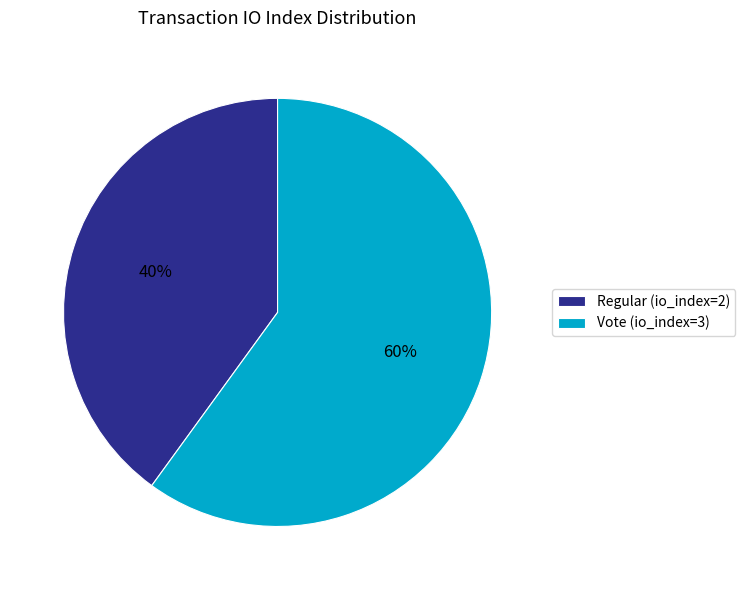

Is the sum of Vote (io_index=3) and Regular (io_index=2) greater than half?

Yes